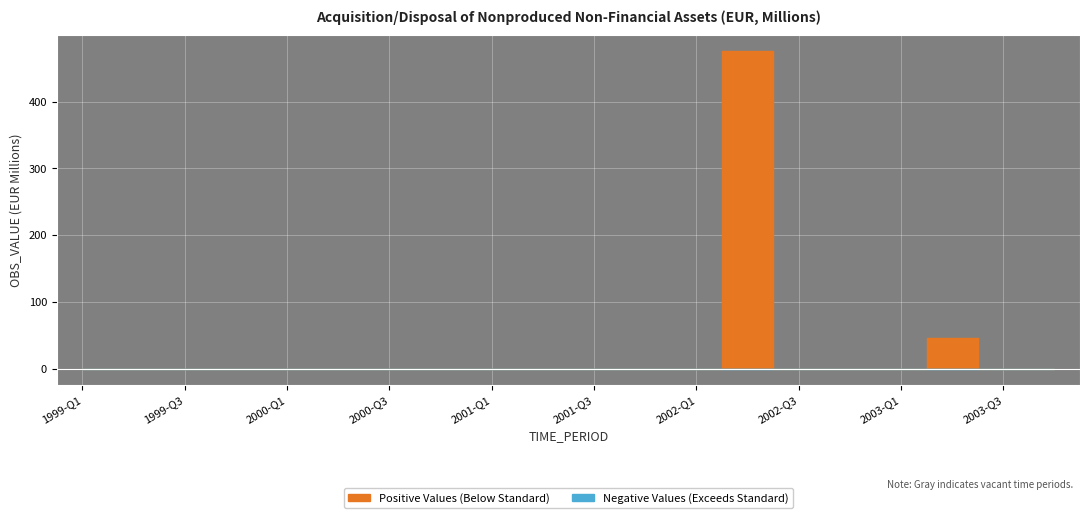

Reading right to left, transcribe all the data shown in this chart.

0.0	0.0	46.7	0.0	0.0	0.0	475.5	0.0	0.0	0.0	0.0	0.0	0.0	0.0	0.0	0.0	0.0	0.0	0.0	0.0